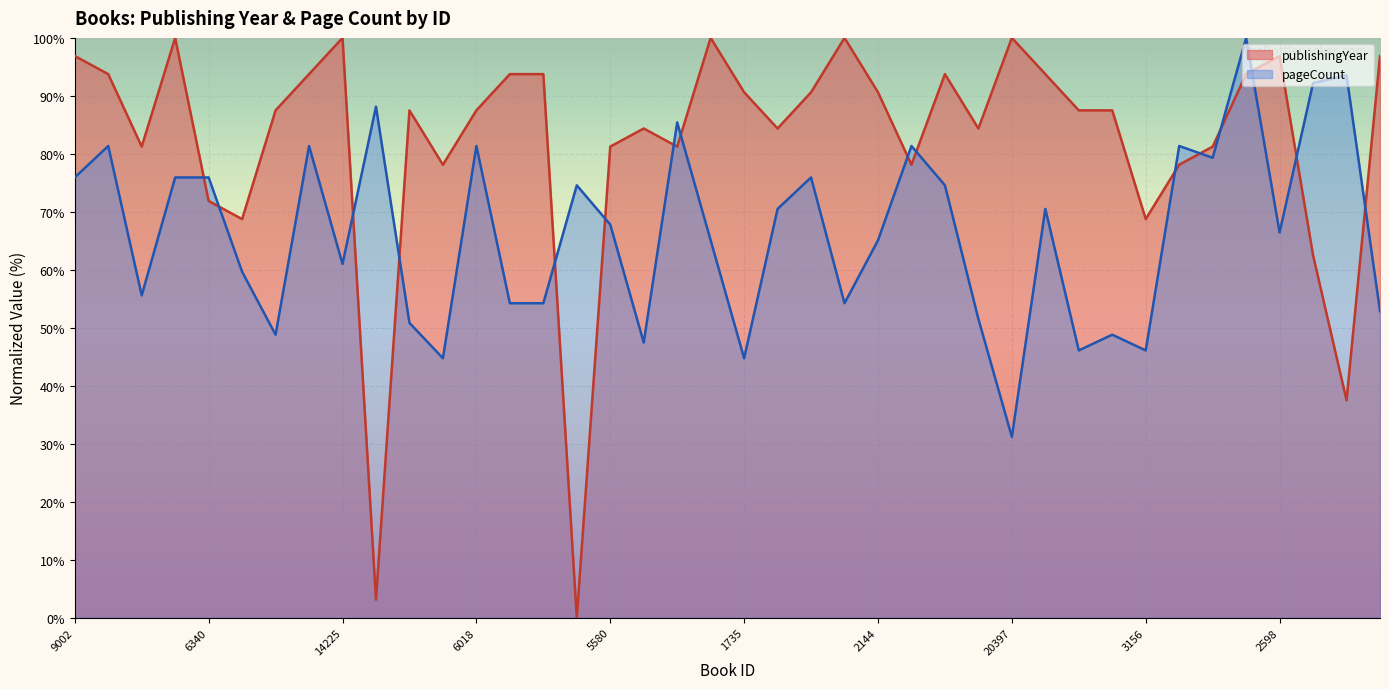

What is the value of the pageCount point at the 10th from the left?

88.1